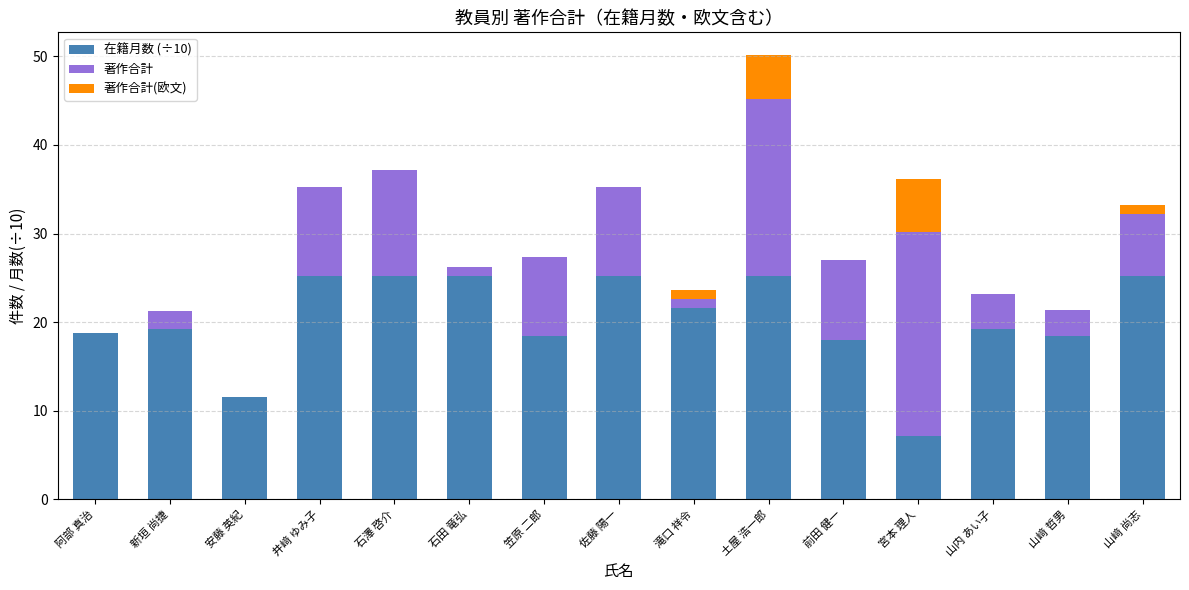

What is the sum of all 在籍月数 (÷10) values?

303.6